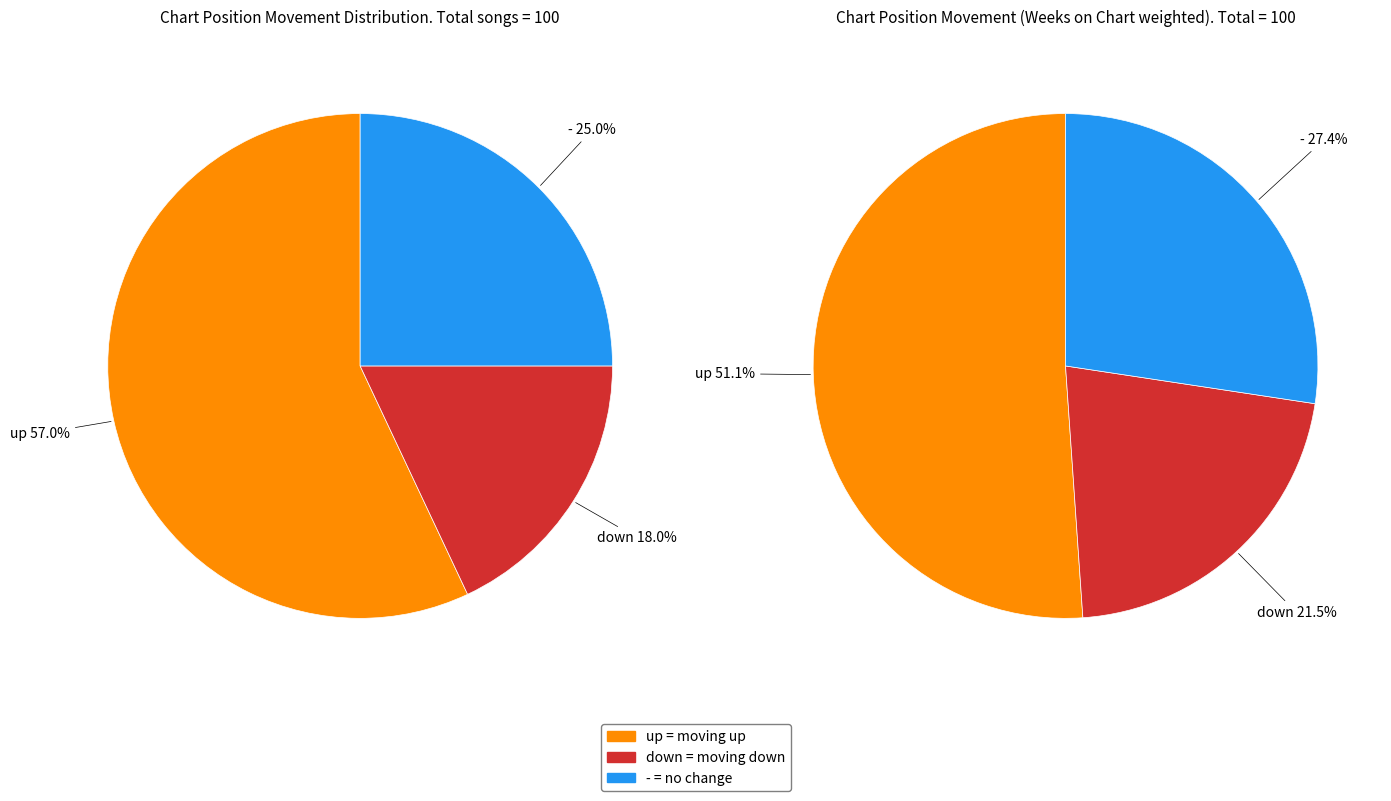

To the nearest percent, what percentage of the pie is down?

18%